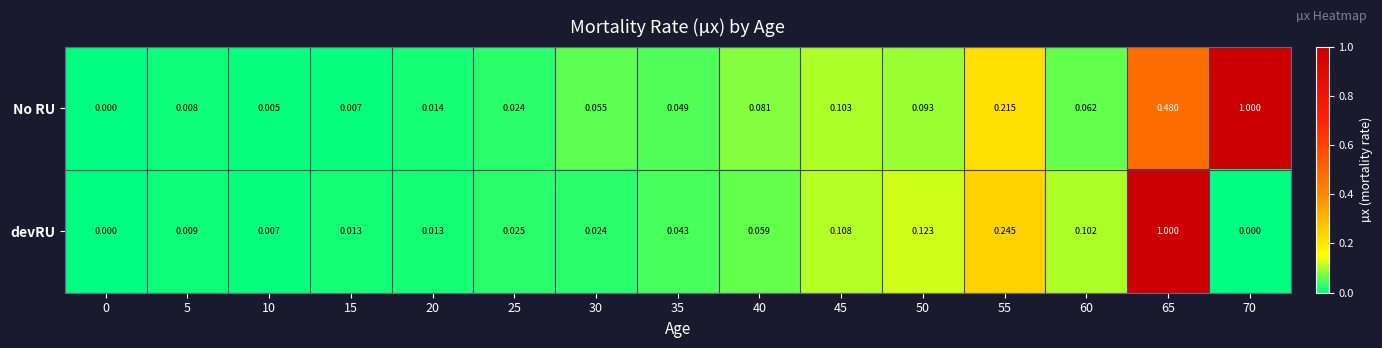

Count the number of categories in the chart.

15